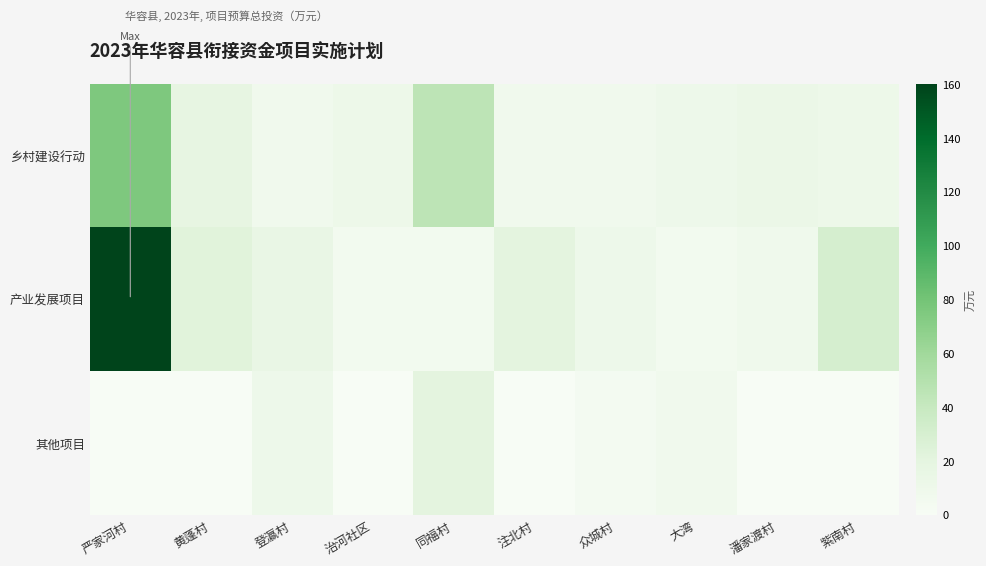

At which category is the sum across all series the highest?

严家河村